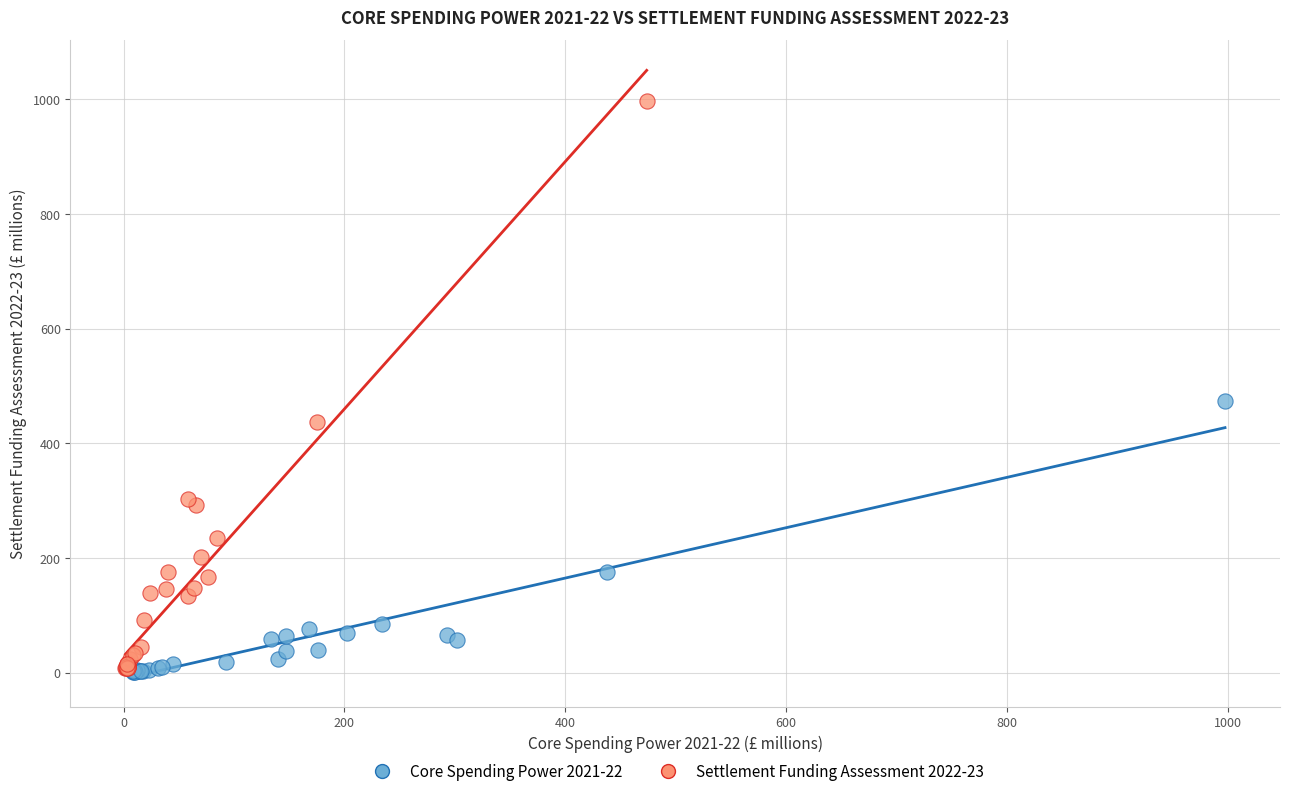

Which series has the widest spread of Y values?

Settlement Funding Assessment 2022-23